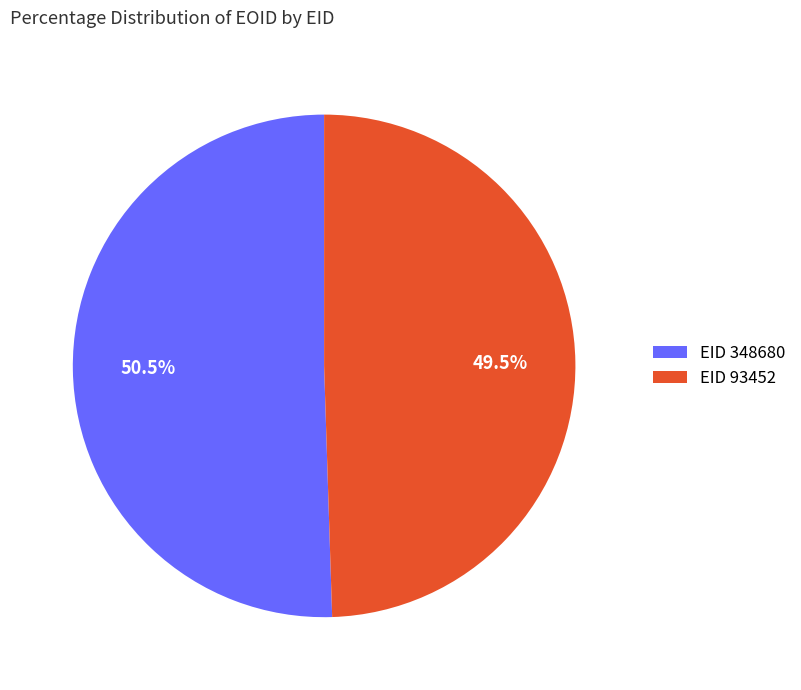

What is the ratio of the value at EID 93452 to the value at EID 348680?

1.0